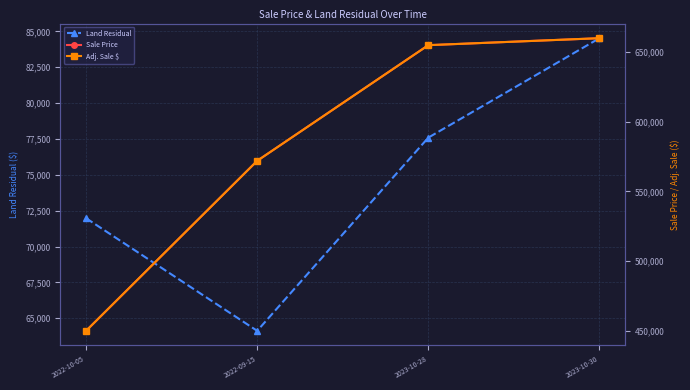

How many values in the Adj. Sale $ series exceed 655000?

1